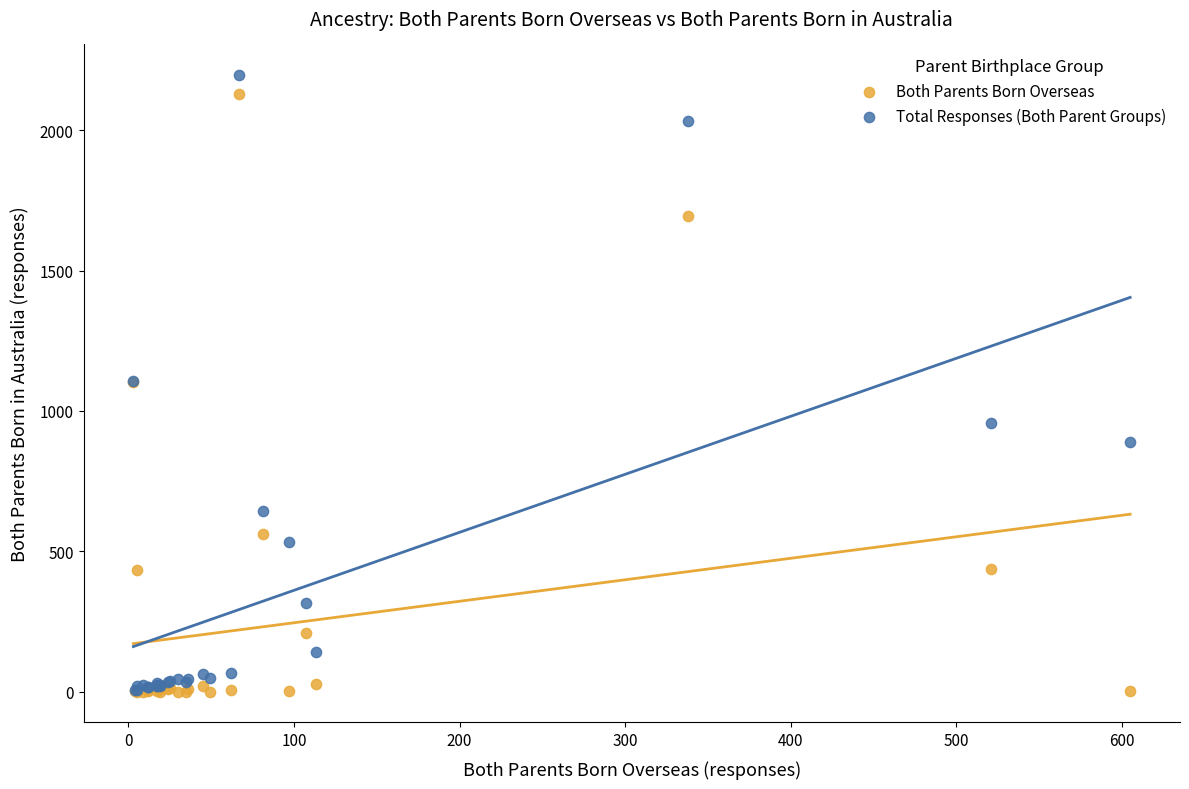

Which series has the widest spread of Y values?

Total Responses (Both Parent Groups)